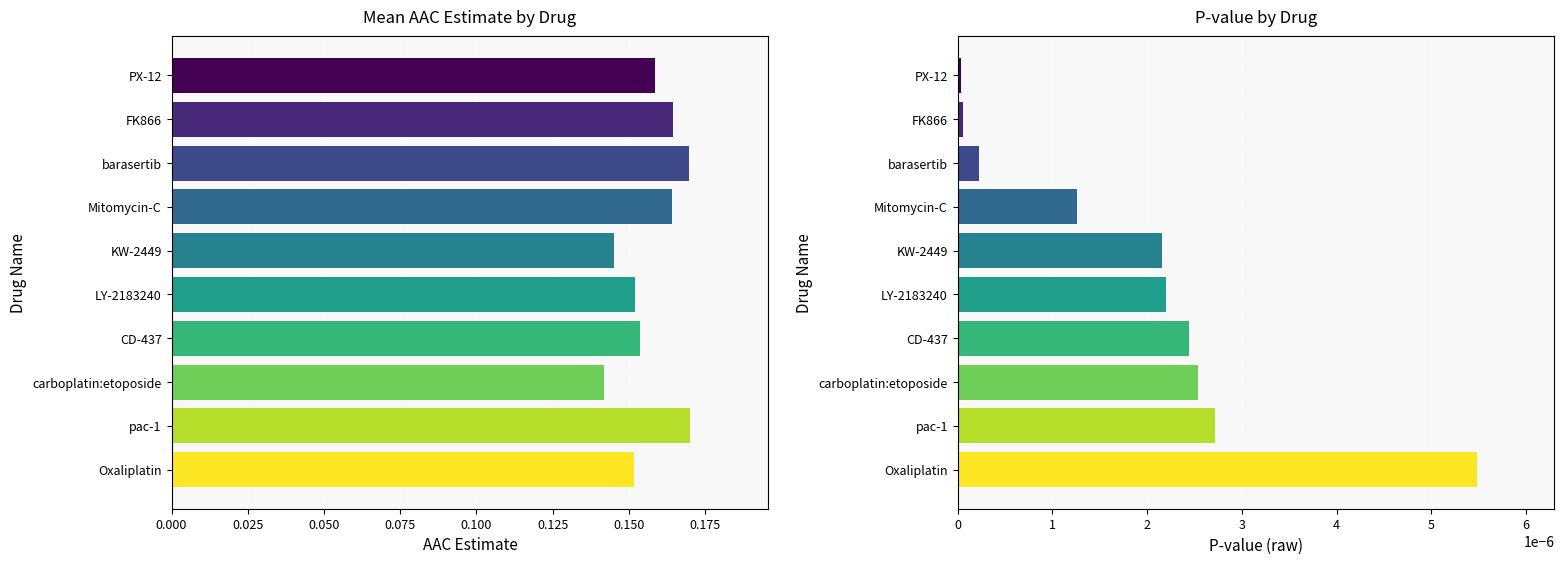

List the series in order of their peak value, lowest first.

P-value, AAC Estimate